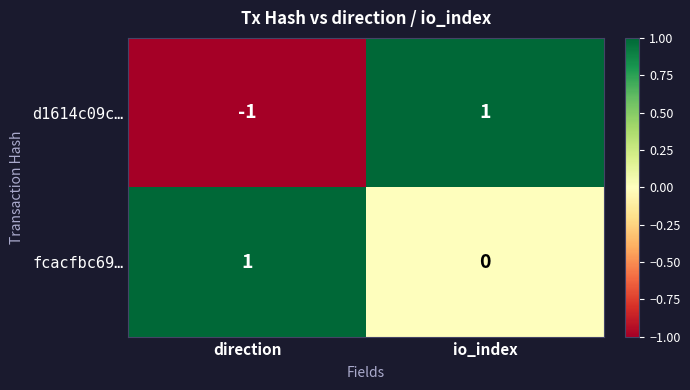

How many categories are shown in the chart?

2